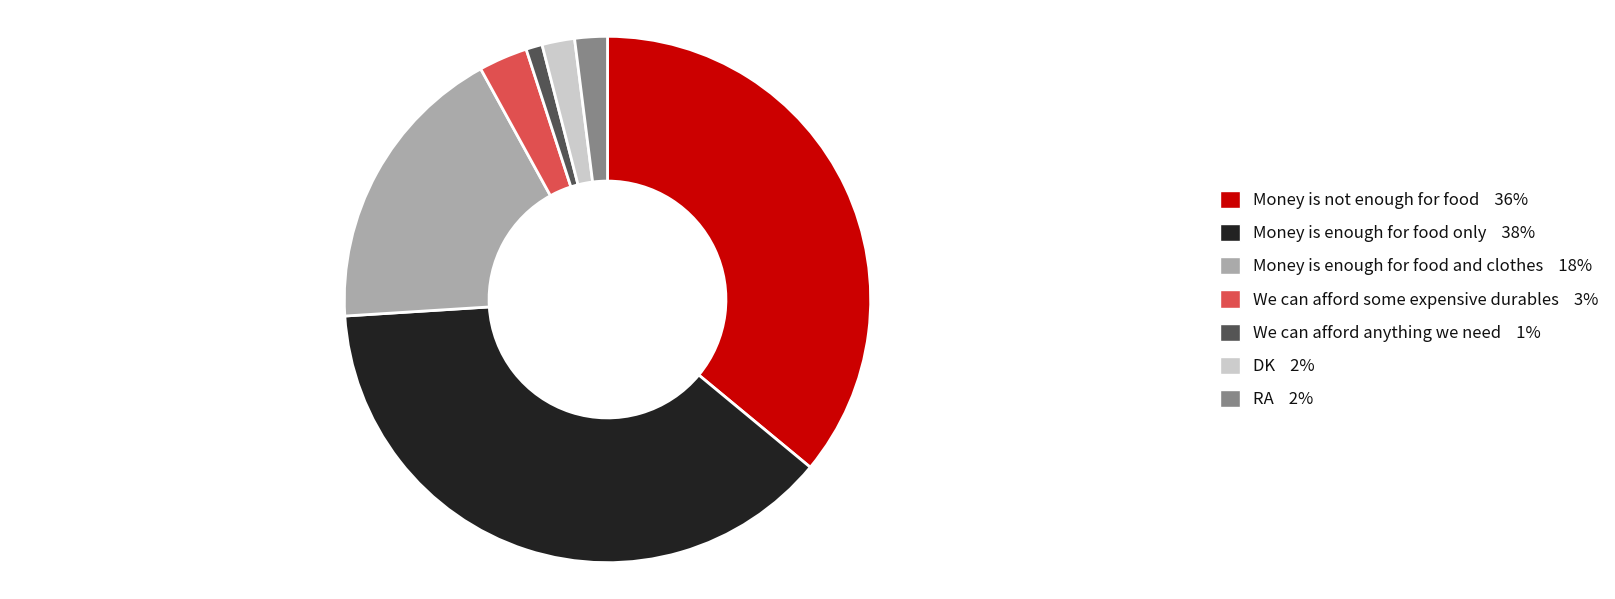

How many slices are in this pie chart?

7